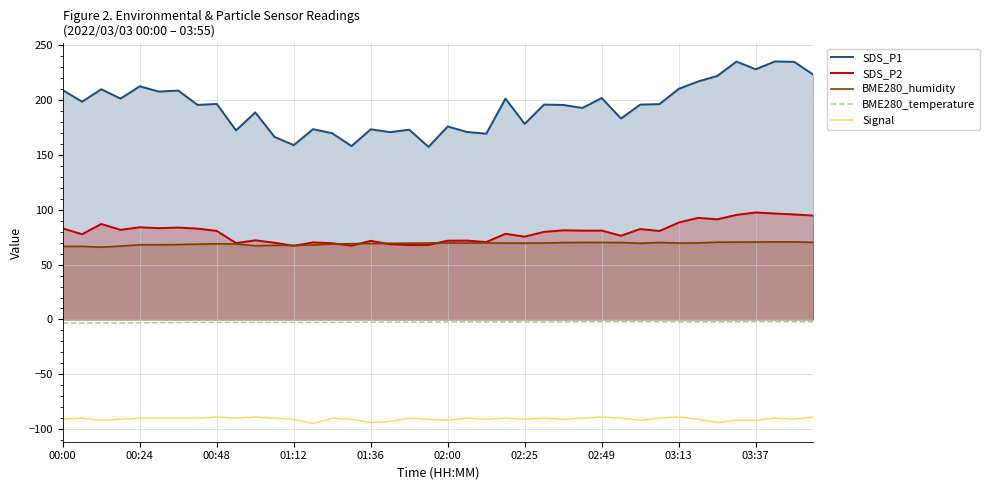

Rank the series by their maximum value, from highest to lowest.

SDS_P1, SDS_P2, BME280_humidity, BME280_temperature, Signal